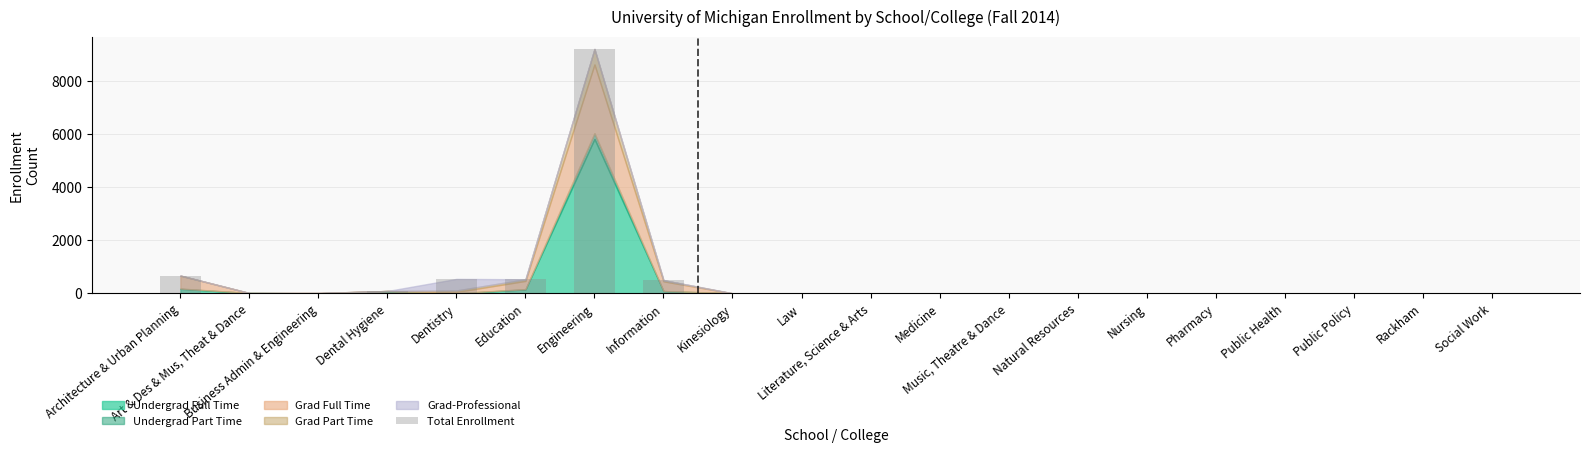

What is the maximum value shown in the chart?

9193